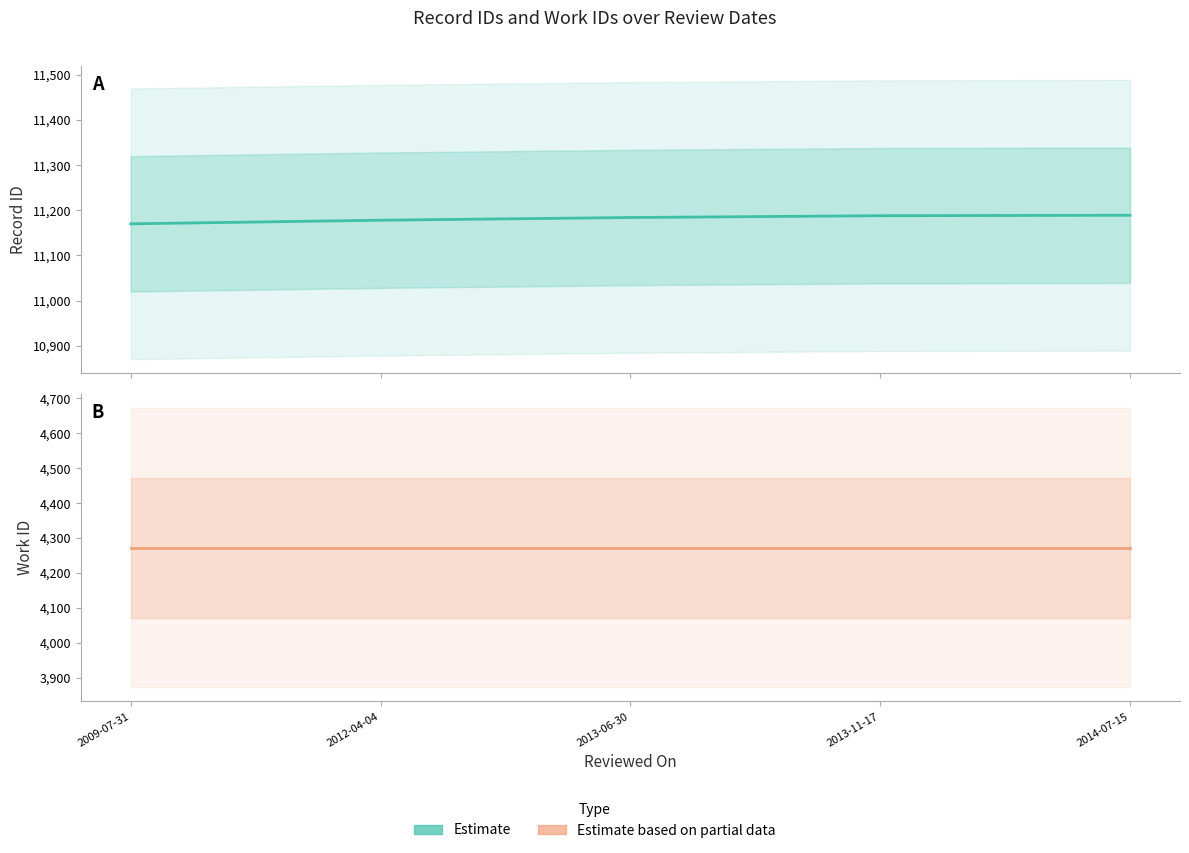

How many data points in id (Estimate) are less than 11184?

2